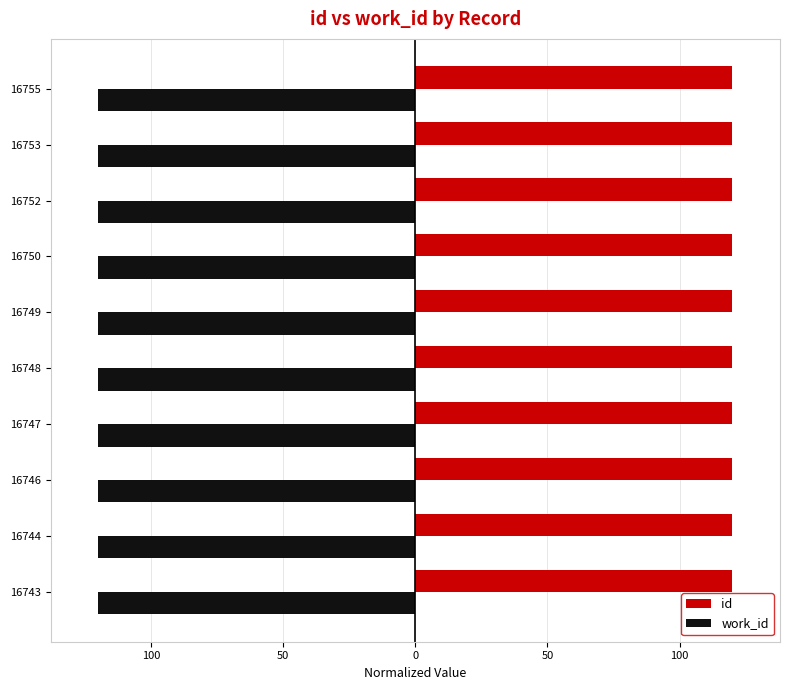

Rank the series by their average value, from lowest to highest.

work_id, id